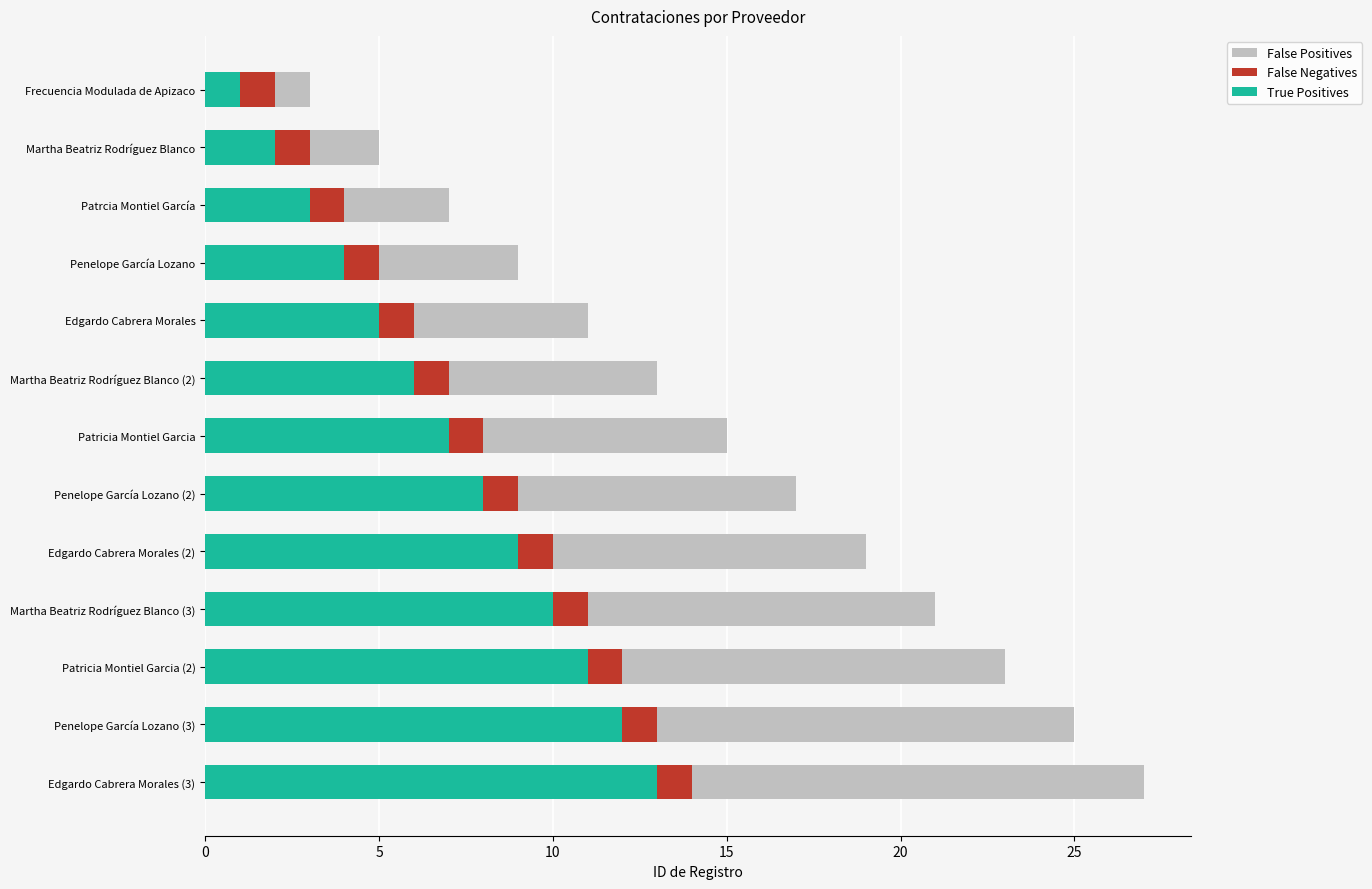

List the labels in order of True Positives value, smallest first.

Frecuencia Modulada de Apizaco, Martha Beatriz Rodríguez Blanco, Patrcia Montiel García, Penelope García Lozano, Edgardo Cabrera Morales, Martha Beatriz Rodríguez Blanco (2), Patricia Montiel Garcia, Penelope García Lozano (2), Edgardo Cabrera Morales (2), Martha Beatriz Rodríguez Blanco (3), Patricia Montiel Garcia (2), Penelope García Lozano (3), Edgardo Cabrera Morales (3)